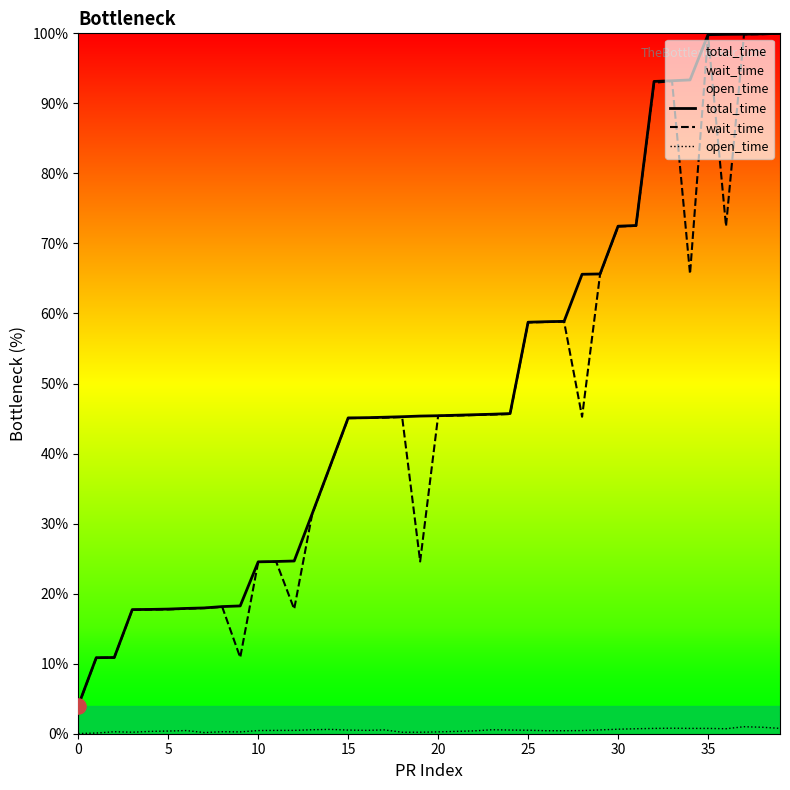

Is the value of open_time at 13 greater than the value of total_time at 32?

No